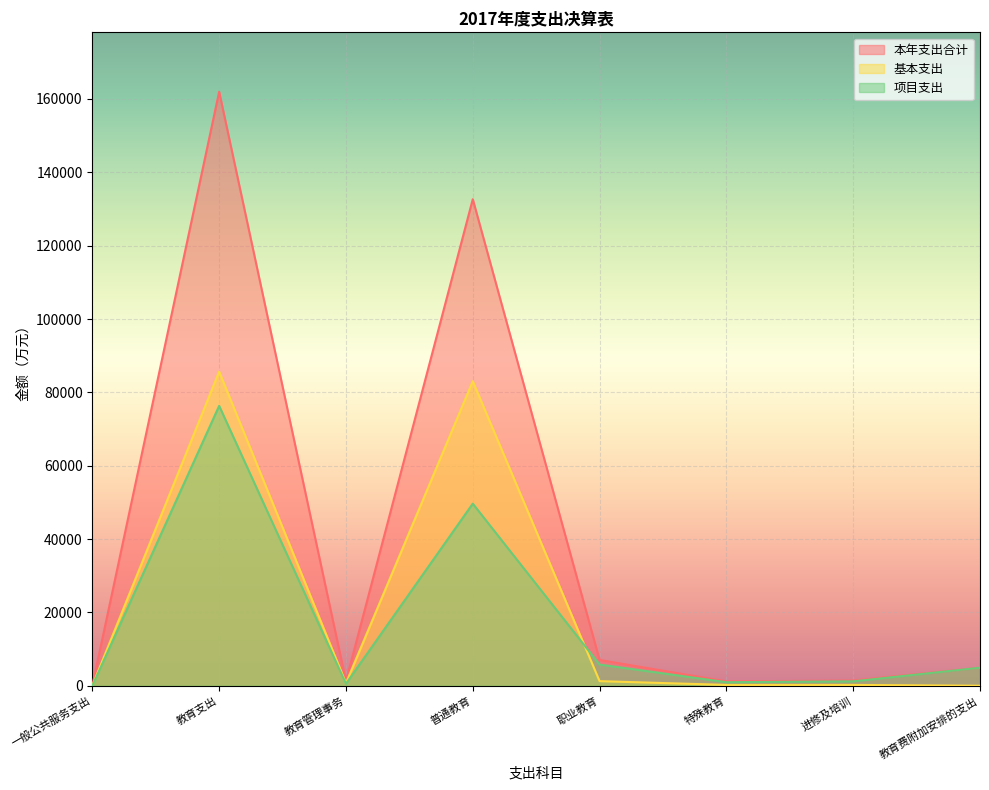

True or false: 项目支出 and 基本支出 cross at least once.

True